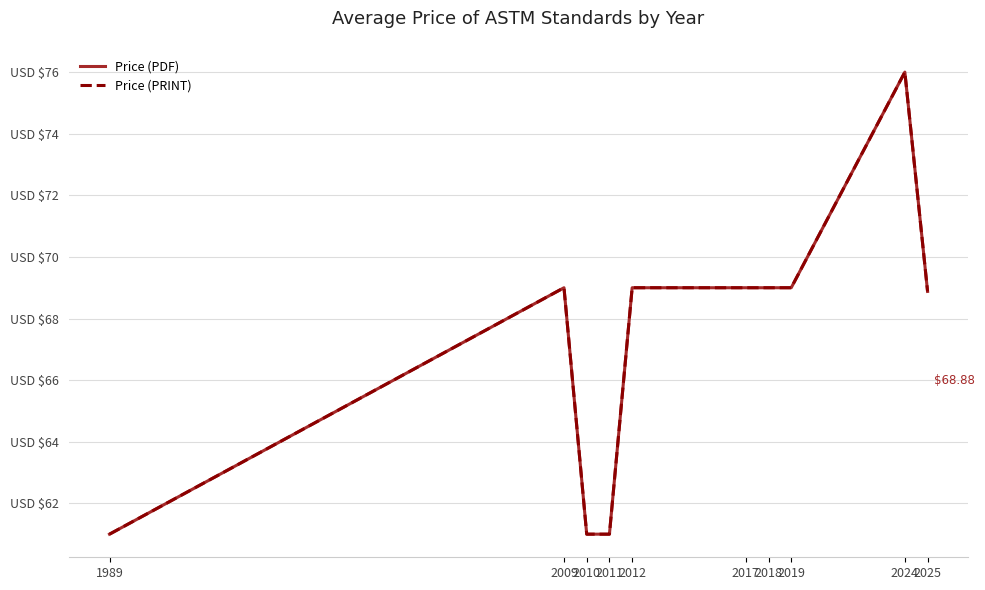

Does the chart have visible grid lines?

Yes